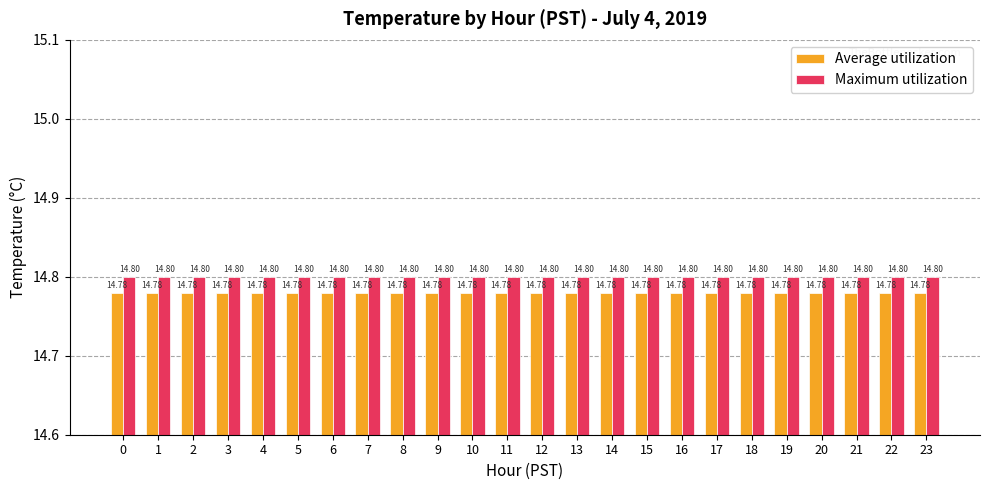

Reading left to right, extract all data points from this chart.

Average utilization: 14.8	14.8	14.8	14.8	14.8	14.8	14.8	14.8	14.8	14.8	14.8	14.8	14.8	14.8	14.8	14.8	14.8	14.8	14.8	14.8	14.8	14.8	14.8	14.8
Maximum utilization: 14.8	14.8	14.8	14.8	14.8	14.8	14.8	14.8	14.8	14.8	14.8	14.8	14.8	14.8	14.8	14.8	14.8	14.8	14.8	14.8	14.8	14.8	14.8	14.8